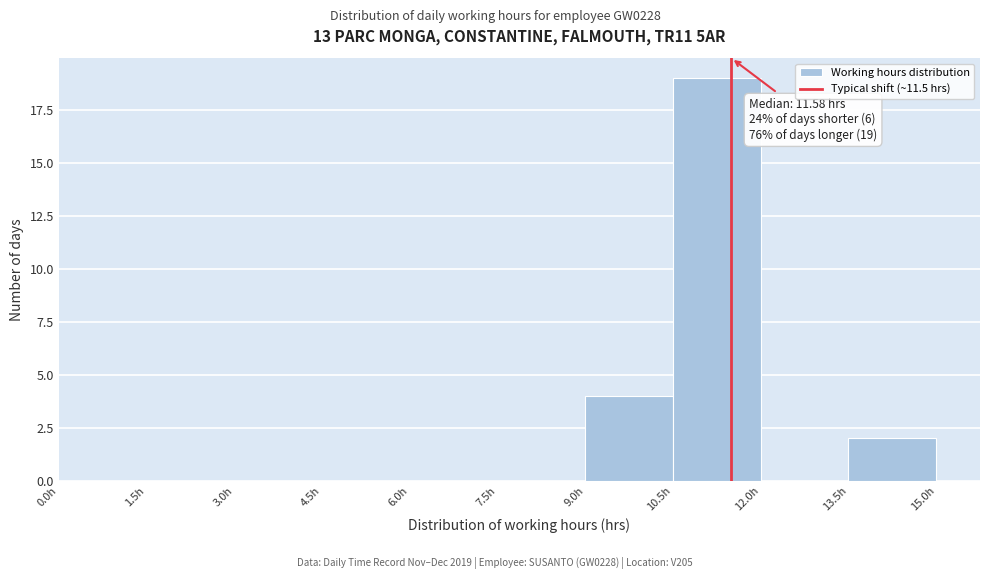

Over which range of the x-axis is the bar tallest?

10.5 to 12.0